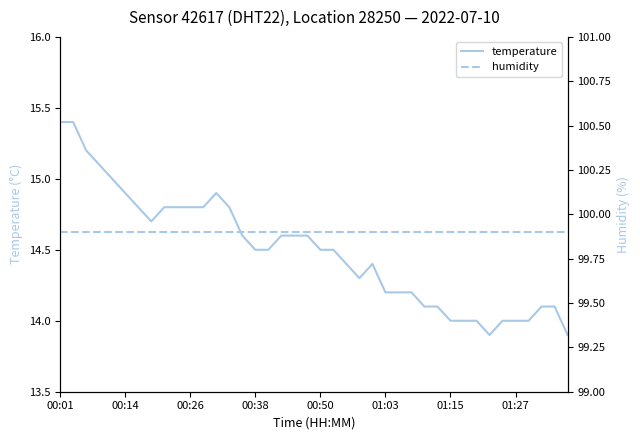

At how many categories does at least one series exceed 72?

40